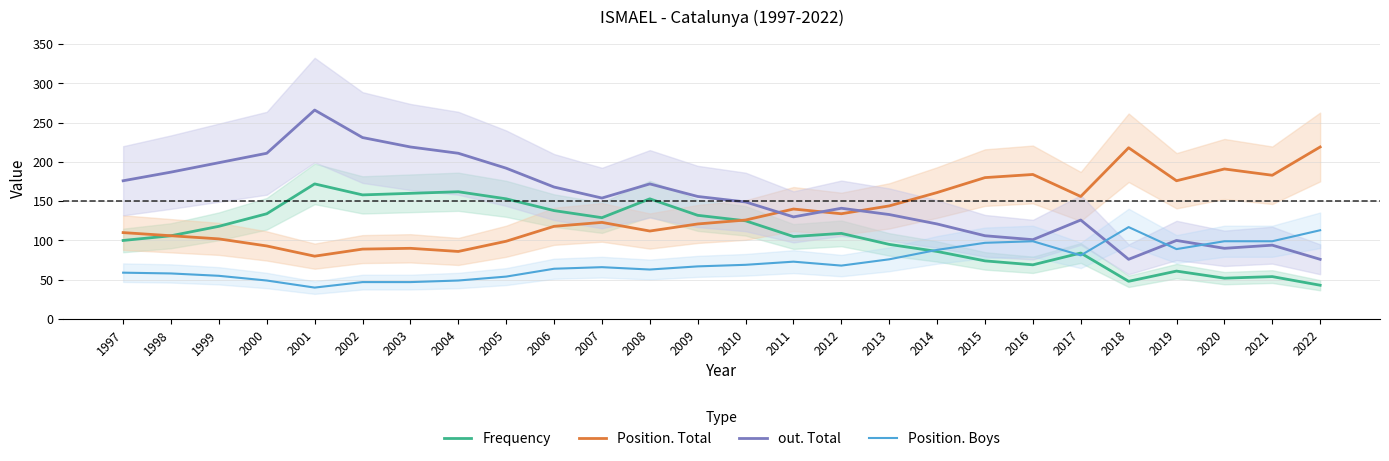

Is it true that out. Total equals 250 at 2012?

False